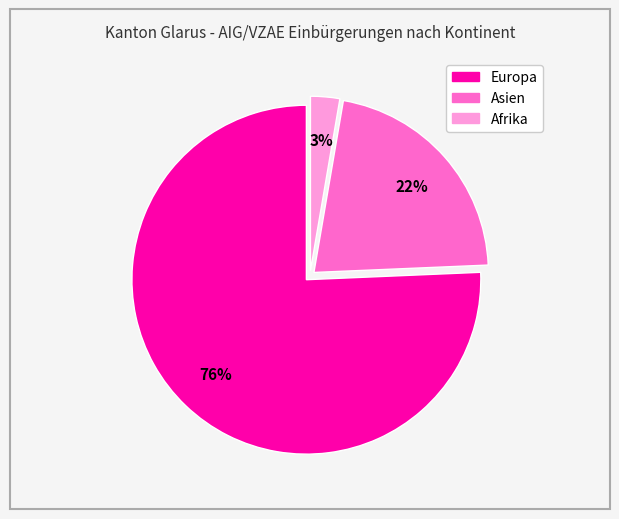

To the nearest percent, what is the average slice percentage?

33%